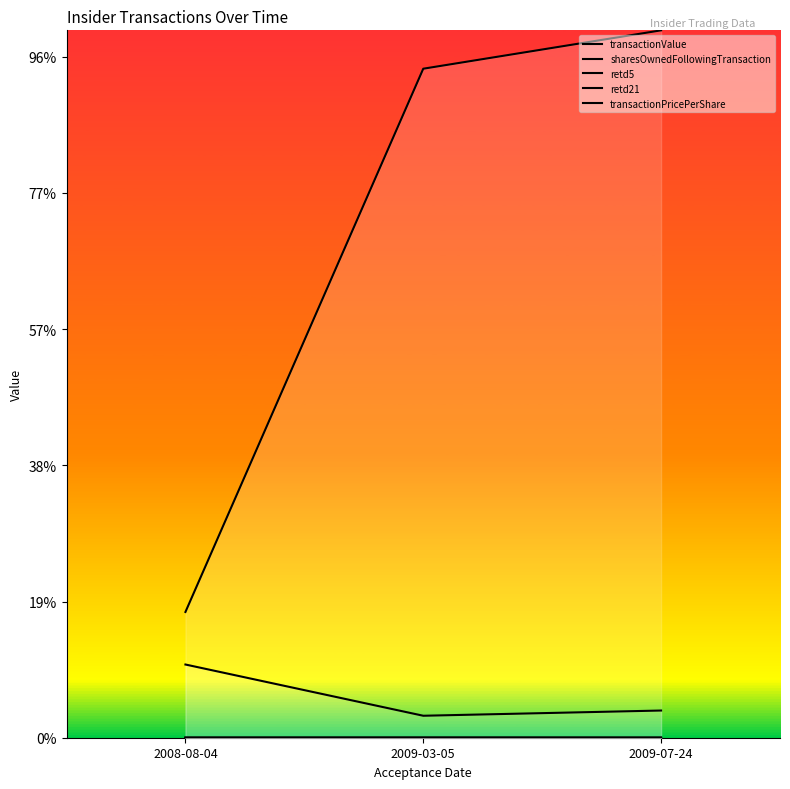

What is the difference between the highest and lowest values at 2008-08-04?

92310.9